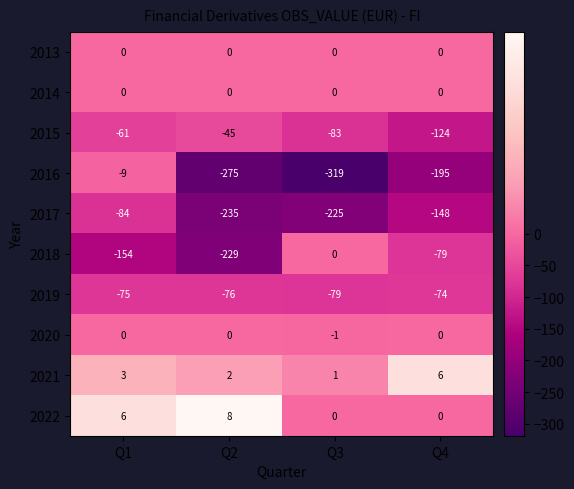

Which series has the largest range (max minus min)?

2016